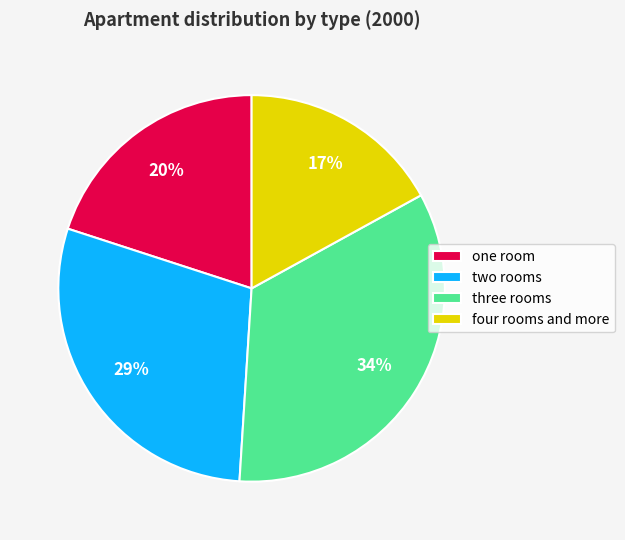

Is there a majority slice in this chart?

No